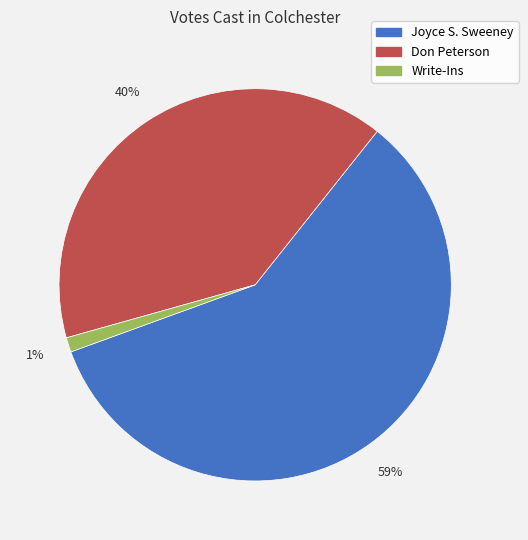

Is it true that Don Peterson is 28% of the pie?

False